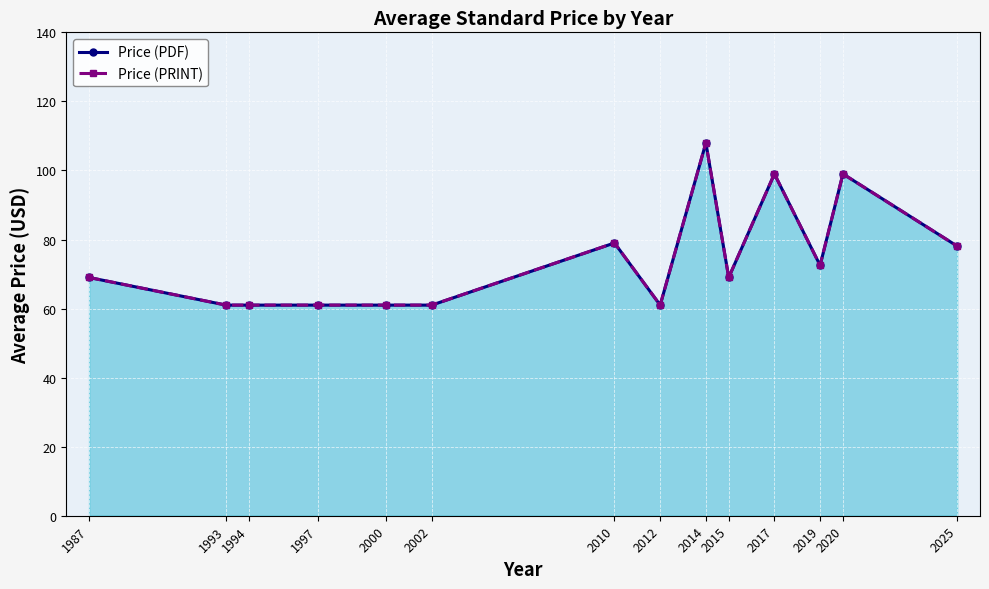

What are all the series names shown in the legend?

Price (PDF), Price (PRINT)